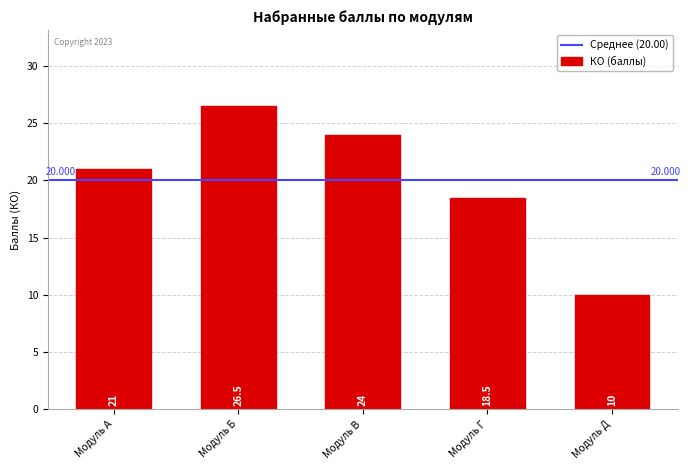

At which label is the value closest to 18?

Модуль Г